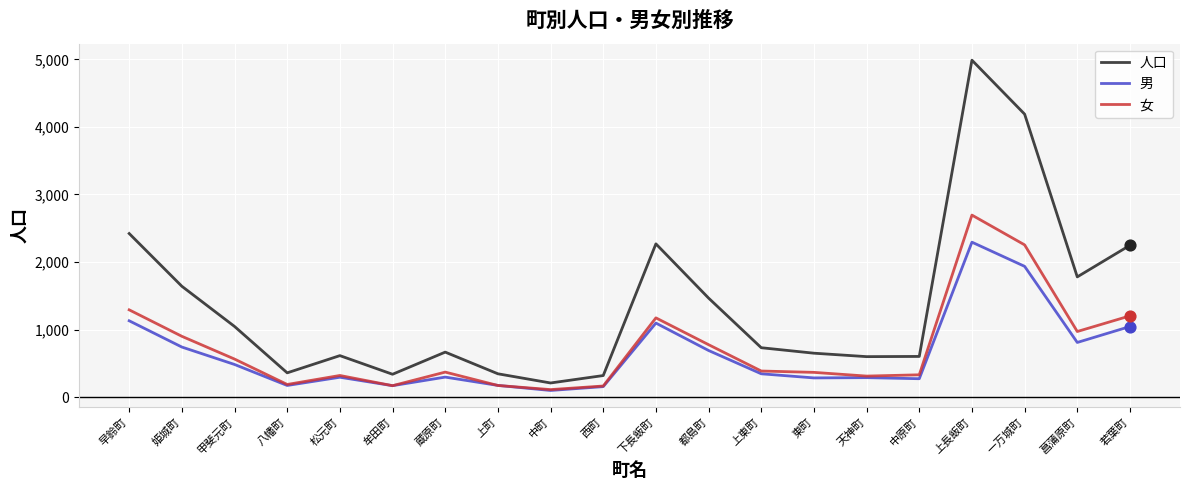

What is the spread (max minus min) of values at 中原町?

330